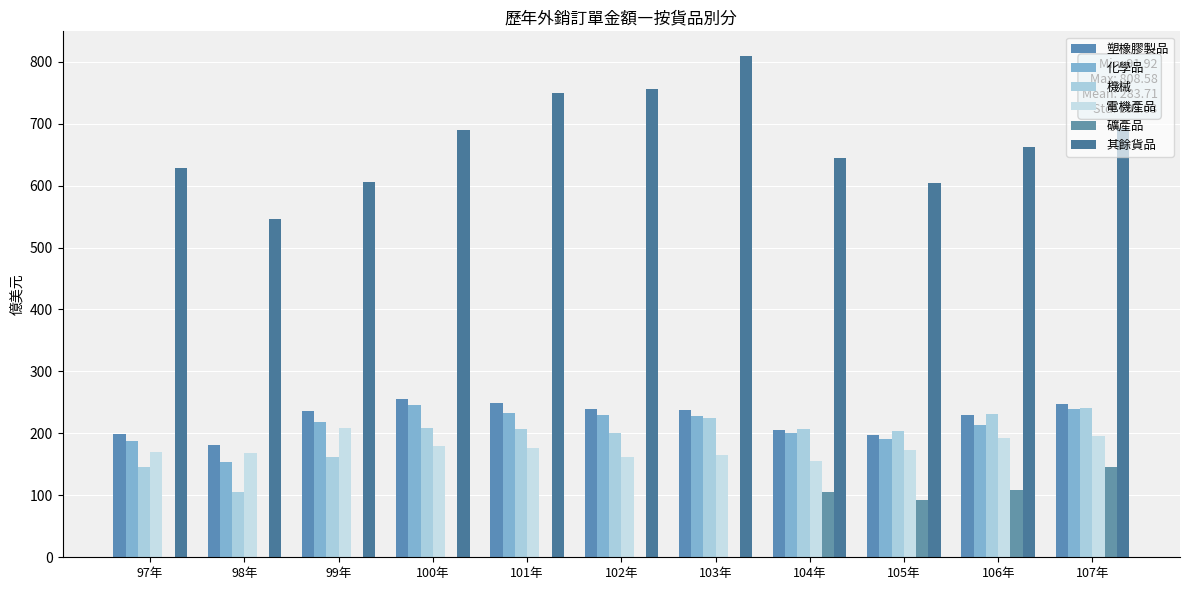

What are all the series names shown in the legend?

塑橡膠製品, 化學品, 機械, 電機產品, 礦產品, 其餘貨品